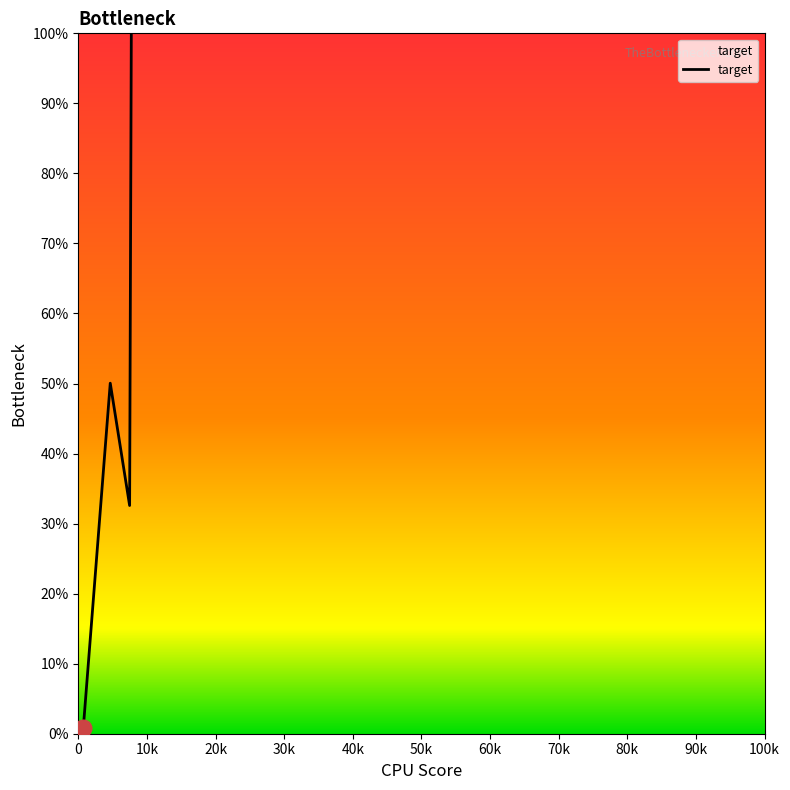

How many interior local peaks (higher than both neighbors) does the data have?

1